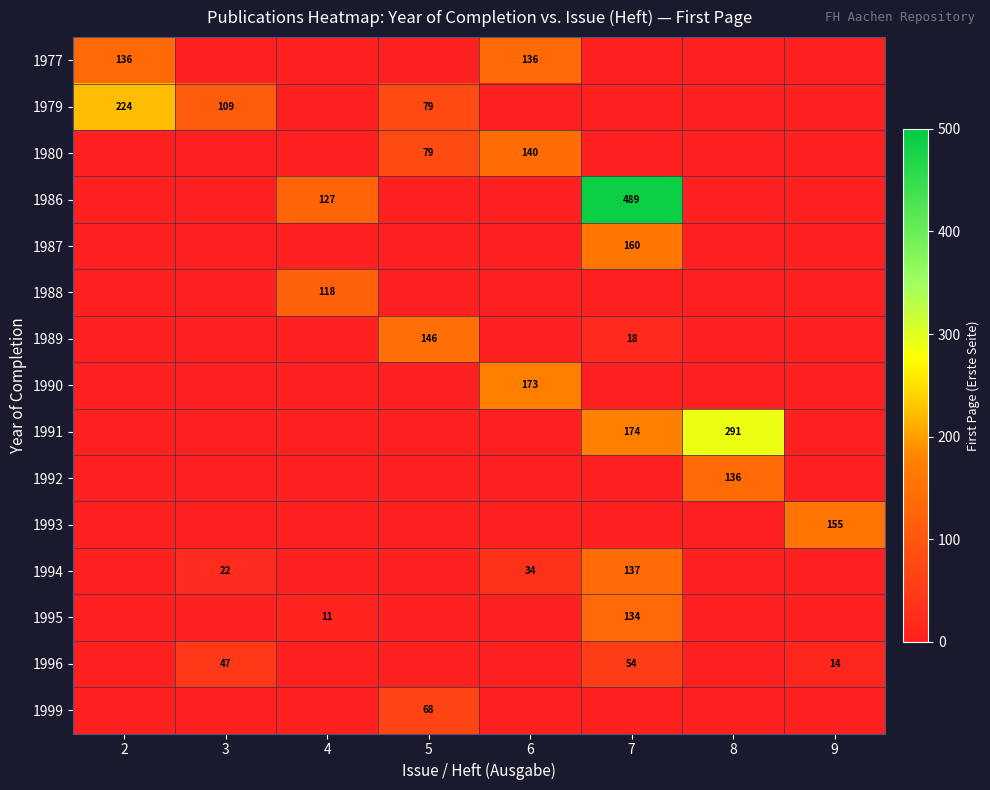

The value of 1994 at 6 is 34. True or false?

True